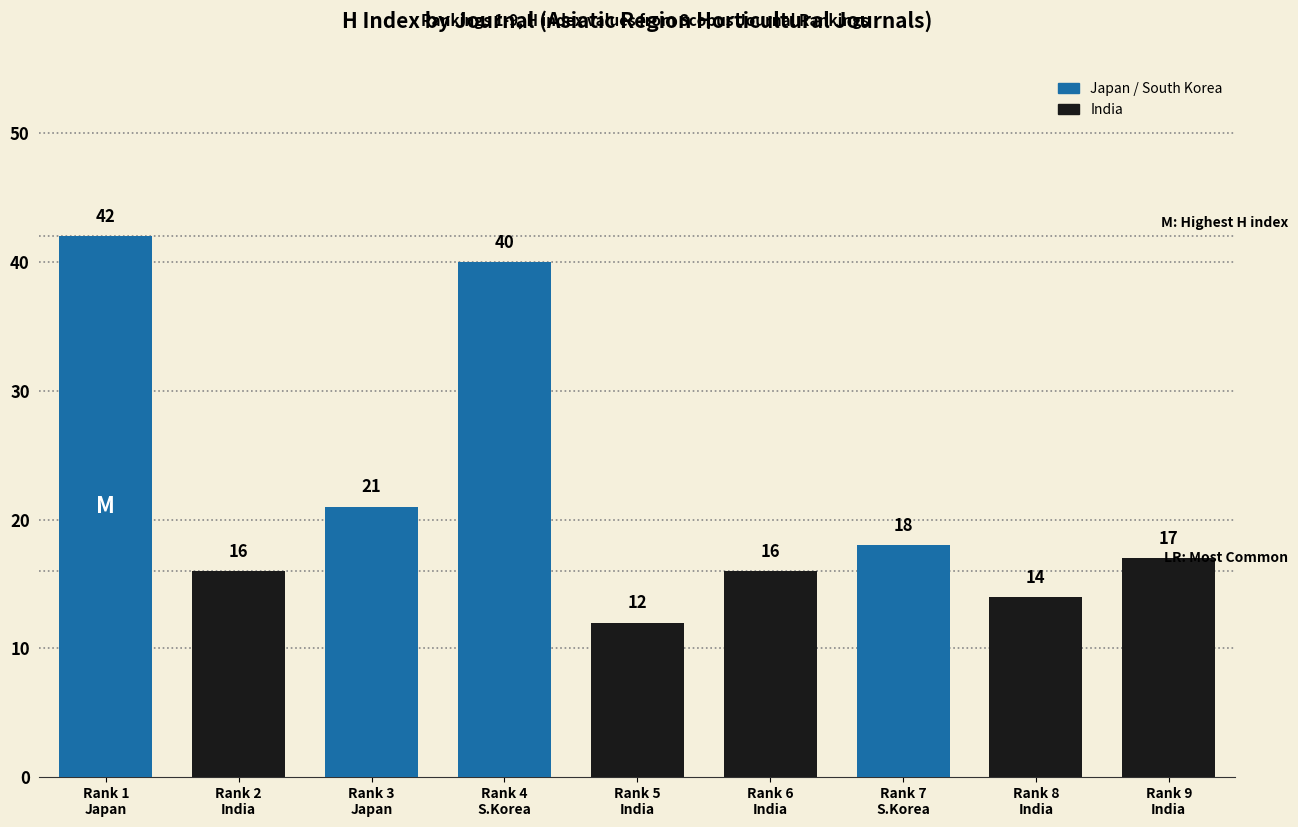

Reading left to right, transcribe all the data shown in this chart.

Rank 1
Japan=42	Rank 2
India=16	Rank 3
Japan=21	Rank 4
S.Korea=40	Rank 5
India=12	Rank 6
India=16	Rank 7
S.Korea=18	Rank 8
India=14	Rank 9
India=17